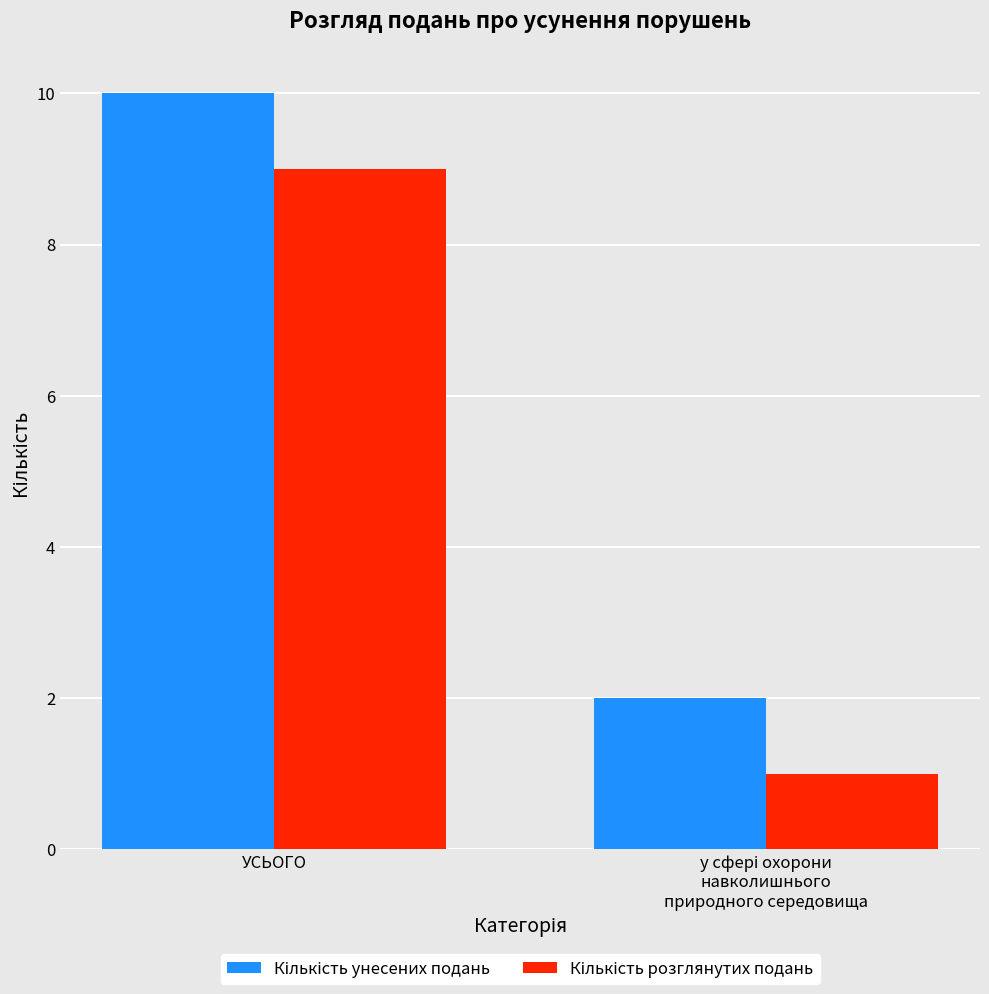

At which category is the sum across all series the highest?

УСЬОГО